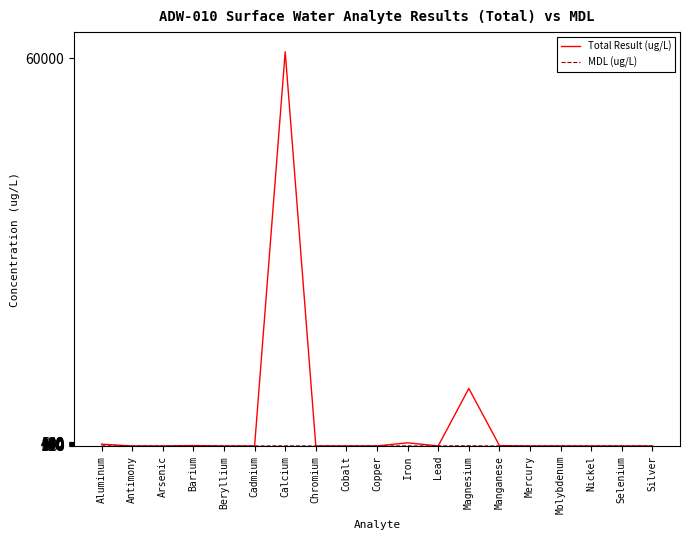

How many lines are shown in the chart?

2